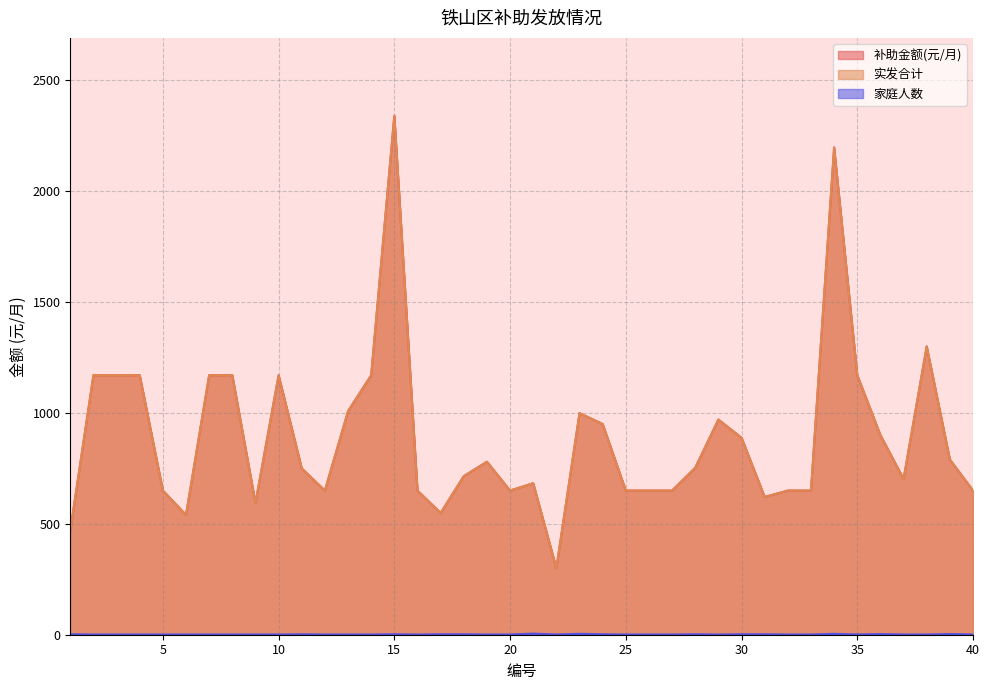

What is the sum of the 实发合计 values at 14 and 24?

2120